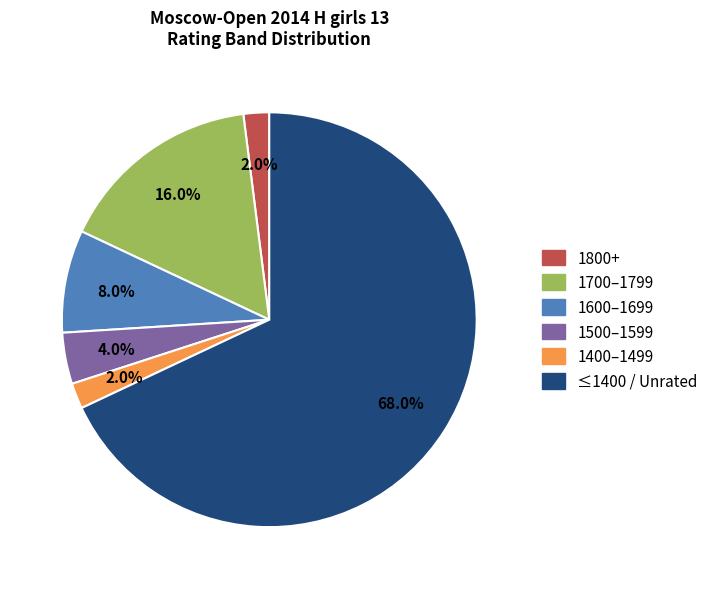

How many slices are in this pie chart?

6